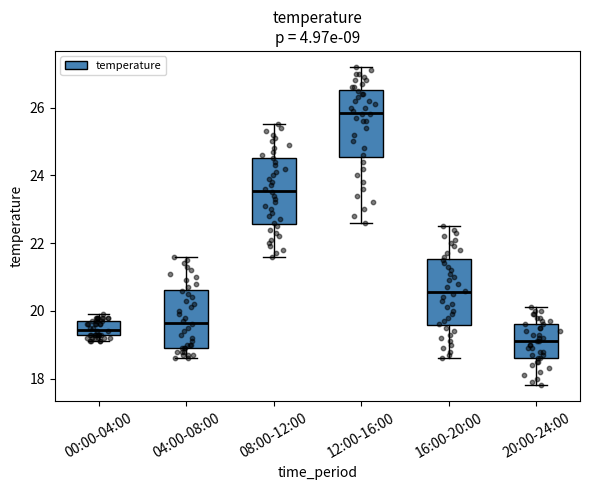

Reading left to right, transcribe this box plot: for each box, give where its median line is, the range the box spans, and where its two whiskers end, as read against the y-axis. The values are not printed on the chart, so give them approximately, as read against the axis.

00:00-04:00: median 19.4, box 19.2 to 19.8, whiskers 19.2 (just below the box's lower edge) to 20.0
04:00-08:00: median 19.6, box 19.0 to 20.6, whiskers 18.6 to 21.6
08:00-12:00: median 23.6, box 22.6 to 24.6, whiskers 21.6 to 25.6
12:00-16:00: median 25.8, box 24.6 to 26.6, whiskers 22.6 to 27.2
16:00-20:00: median 20.6, box 19.6 to 21.6, whiskers 18.6 to 22.6
20:00-24:00: median 19.2, box 18.6 to 19.6, whiskers 17.8 to 20.2